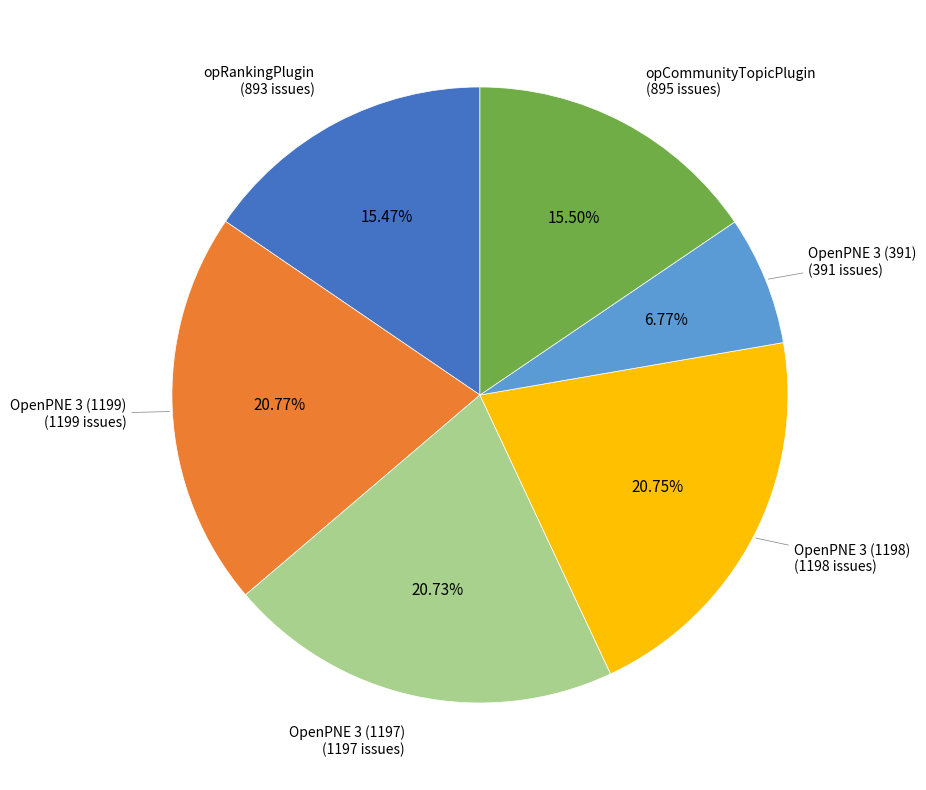

To the nearest percent, what percentage of the pie is OpenPNE 3 (1198)?

21%